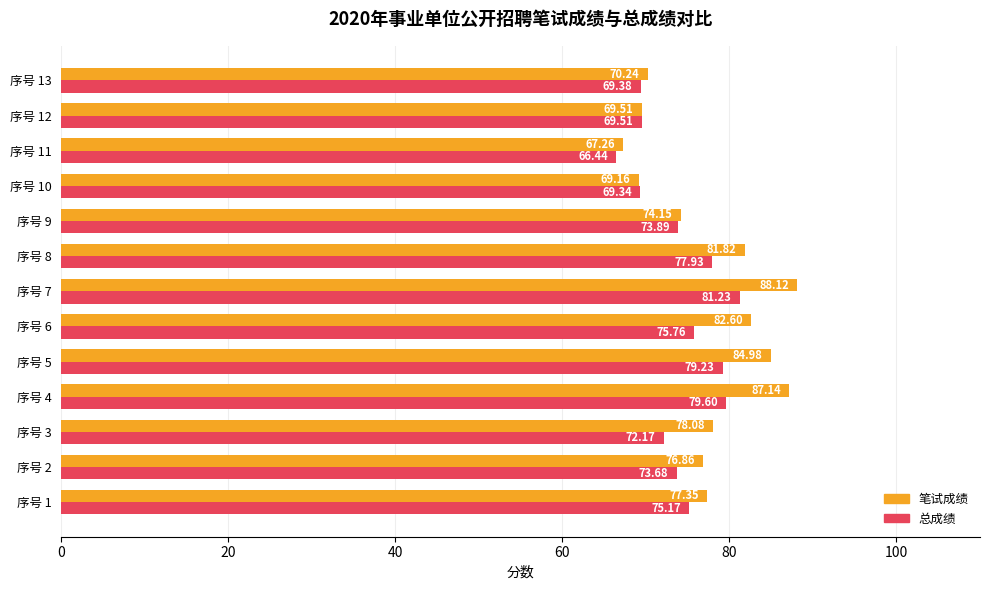

Which series has the largest total across all categories?

笔试成绩